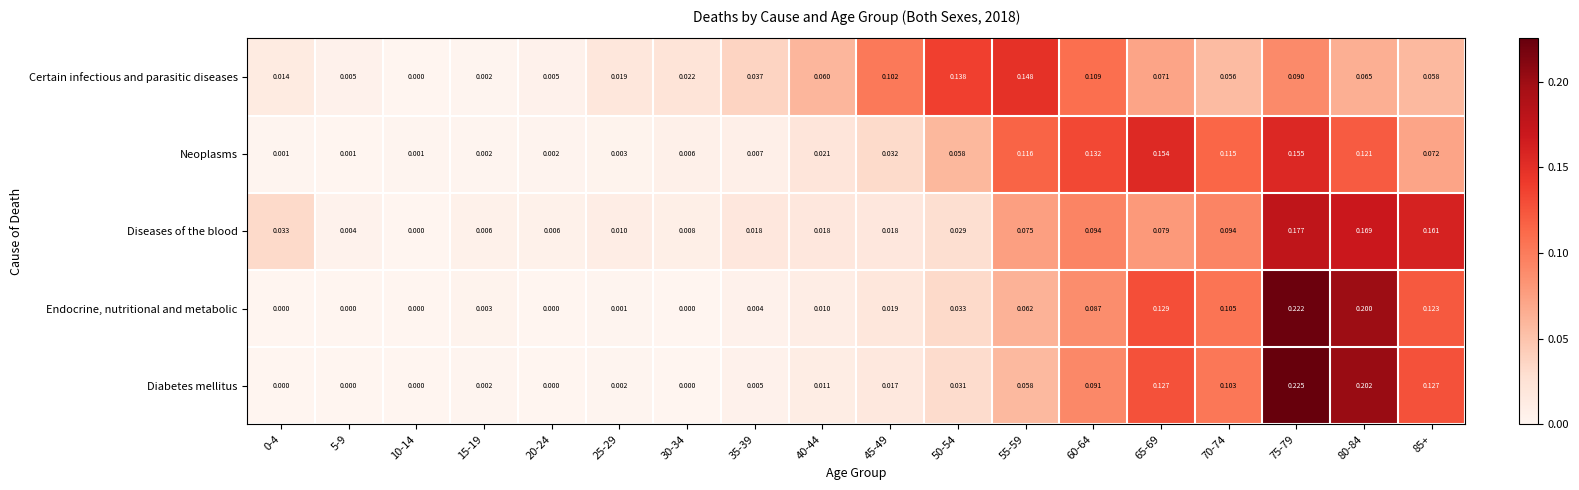

List the series in order of their peak value, lowest first.

Certain infectious and parasitic diseases, Neoplasms, Diseases of the blood, Endocrine, nutritional and metabolic, Diabetes mellitus